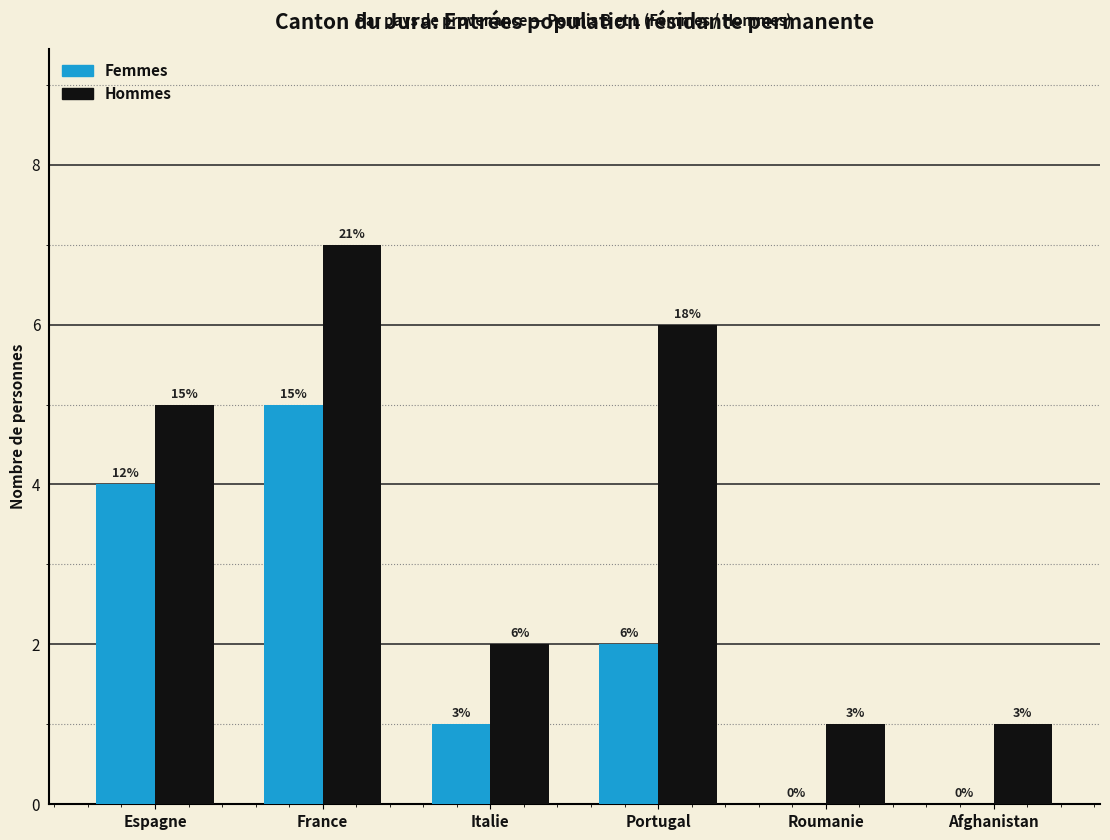

Is the value of Femmes at Espagne greater than the value of Hommes at Roumanie?

Yes